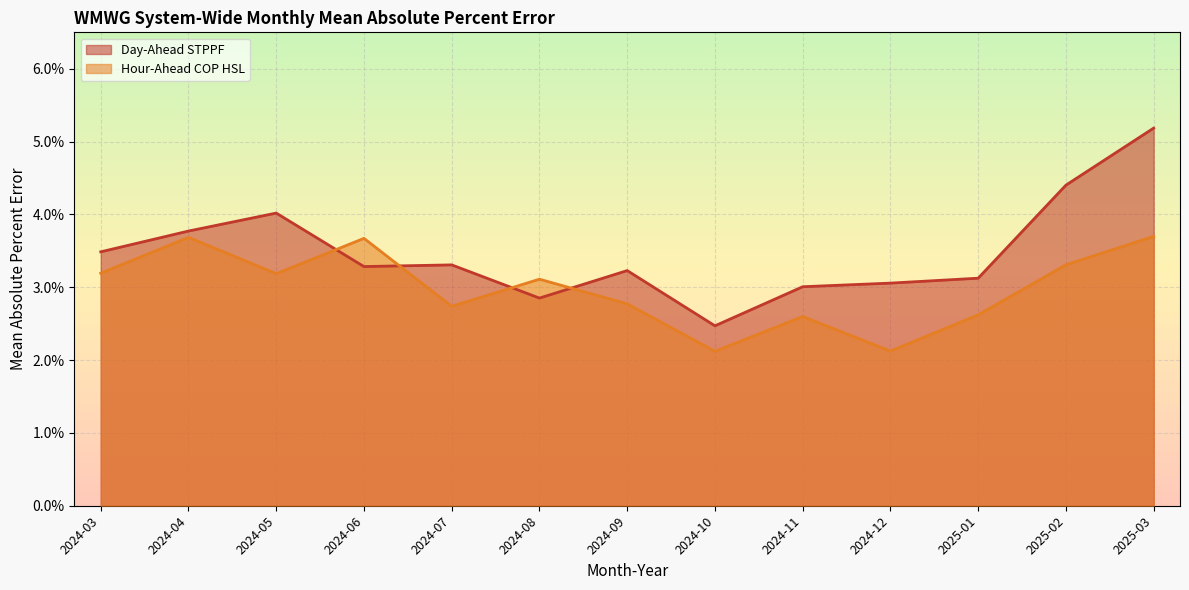

How many lines are shown in the chart?

2